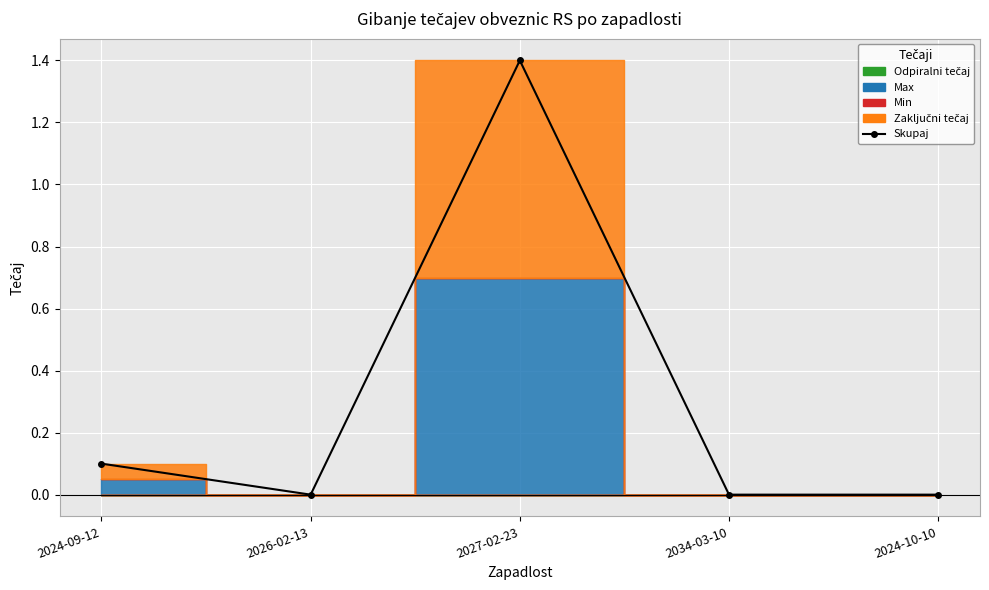

List the labels in order of value, smallest first.

2026-02-13, 2034-03-10, 2024-10-10, 2024-09-12, 2027-02-23